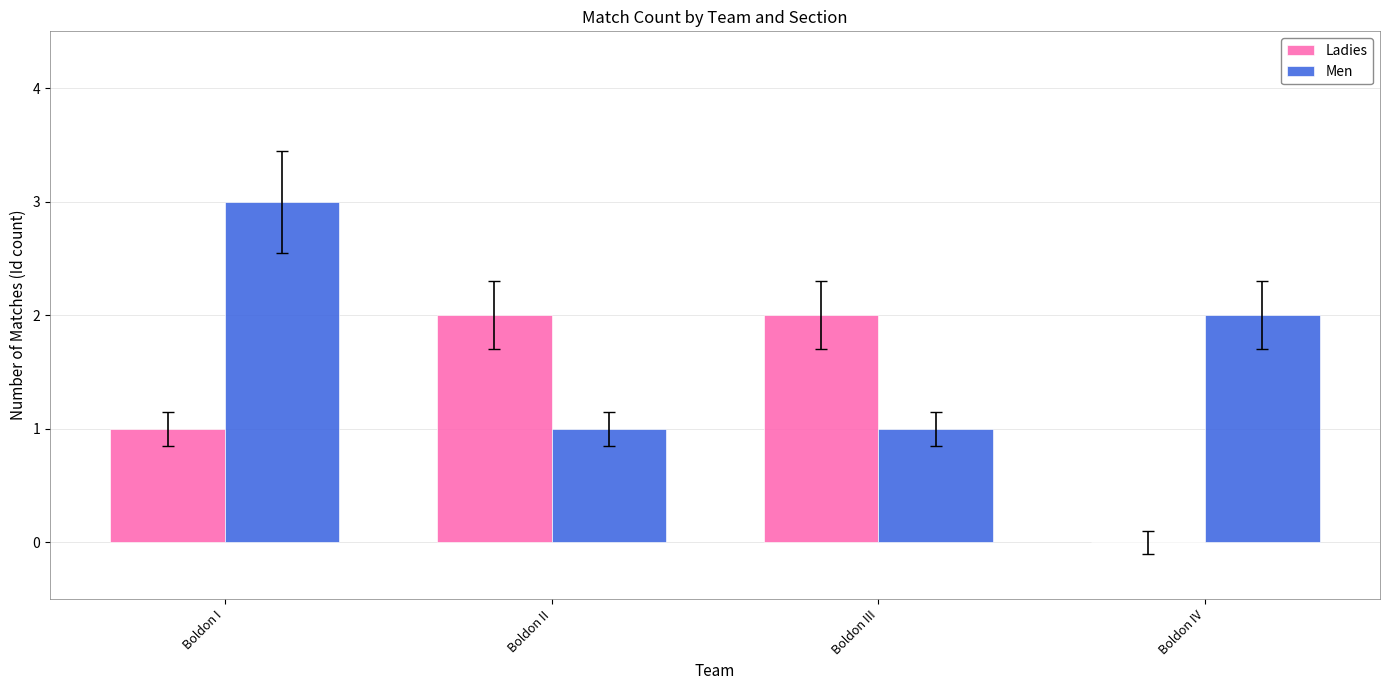

Which series changed the most between Boldon I and Boldon III?

Men